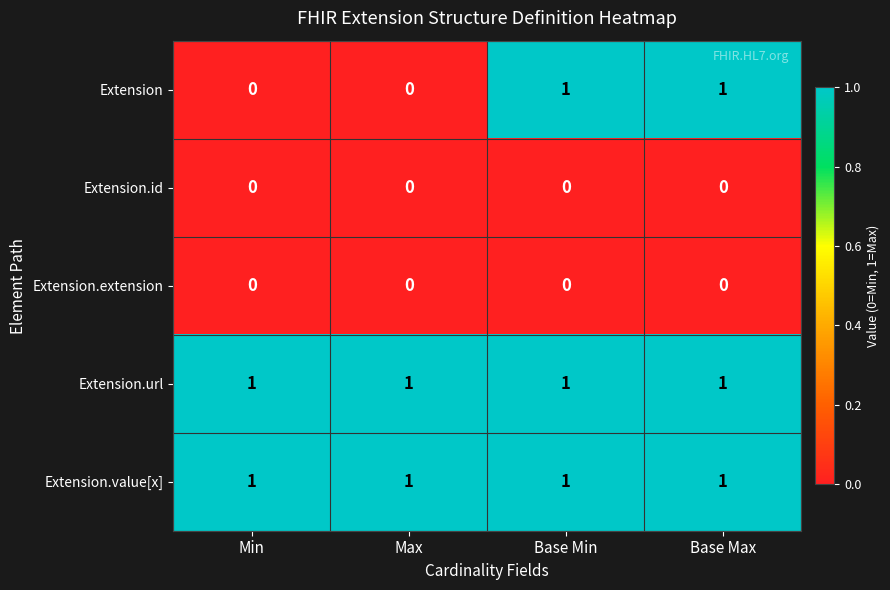

What is the difference between the highest and lowest values at Base Min?

1